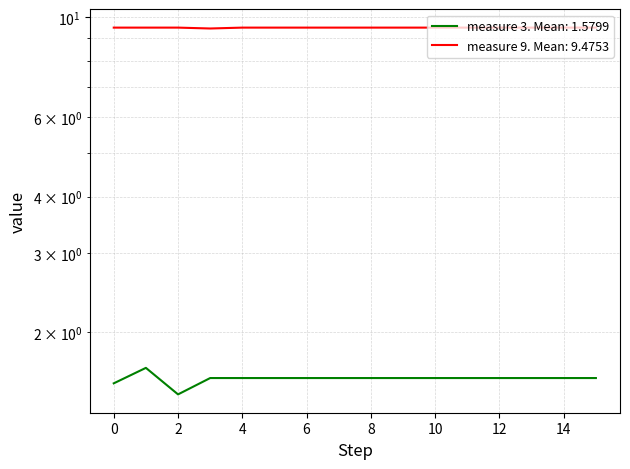

At which category is the sum across all series the highest?

1